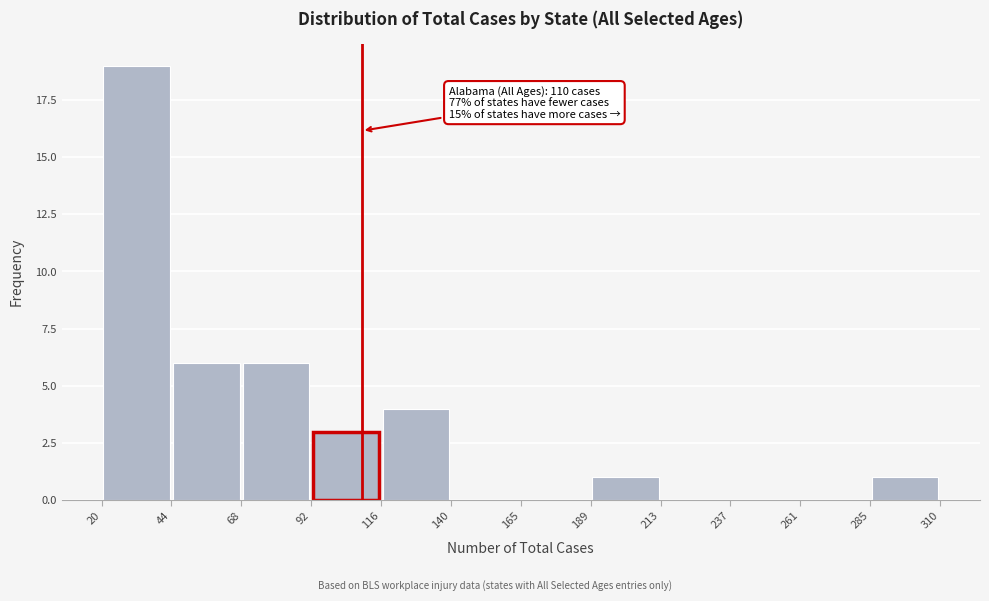

Which range on the x-axis has the tallest bar?

20 to 44